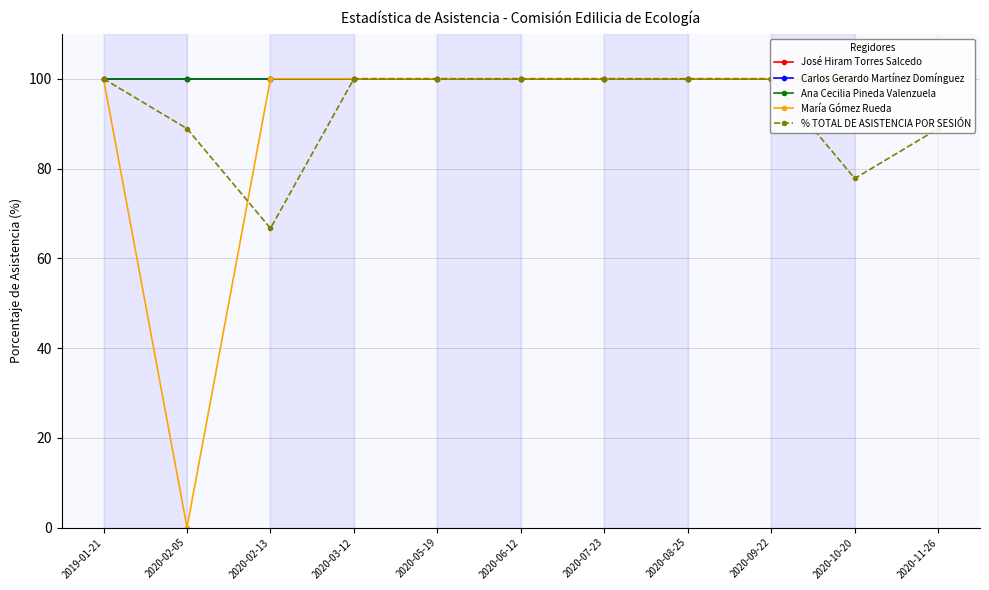

List the series in order of their peak value, lowest first.

José Hiram Torres Salcedo, Carlos Gerardo Martínez Domínguez, Ana Cecilia Pineda Valenzuela, María Gómez Rueda, % TOTAL DE ASISTENCIA POR SESIÓN